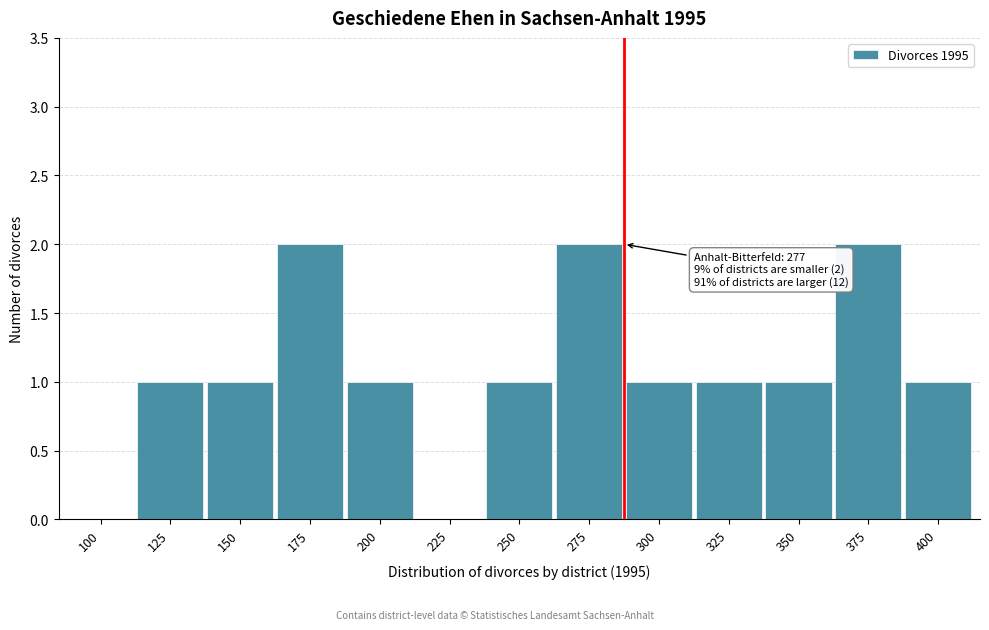

Reading right to left, what are all the values shown in this chart?

400=1	375=2	350=1	325=1	300=1	275=2	250=1	225=0	200=1	175=2	150=1	125=1	100=0